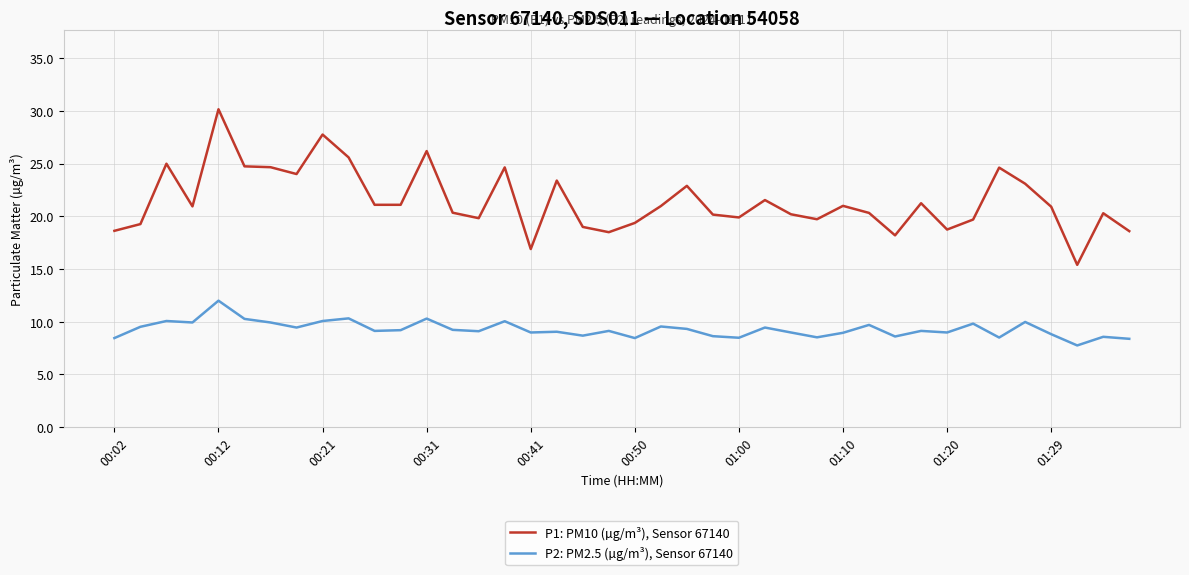

Rank the series by their maximum value, from lowest to highest.

P2: PM2.5 (µg/m³), Sensor 67140, P1: PM10 (µg/m³), Sensor 67140